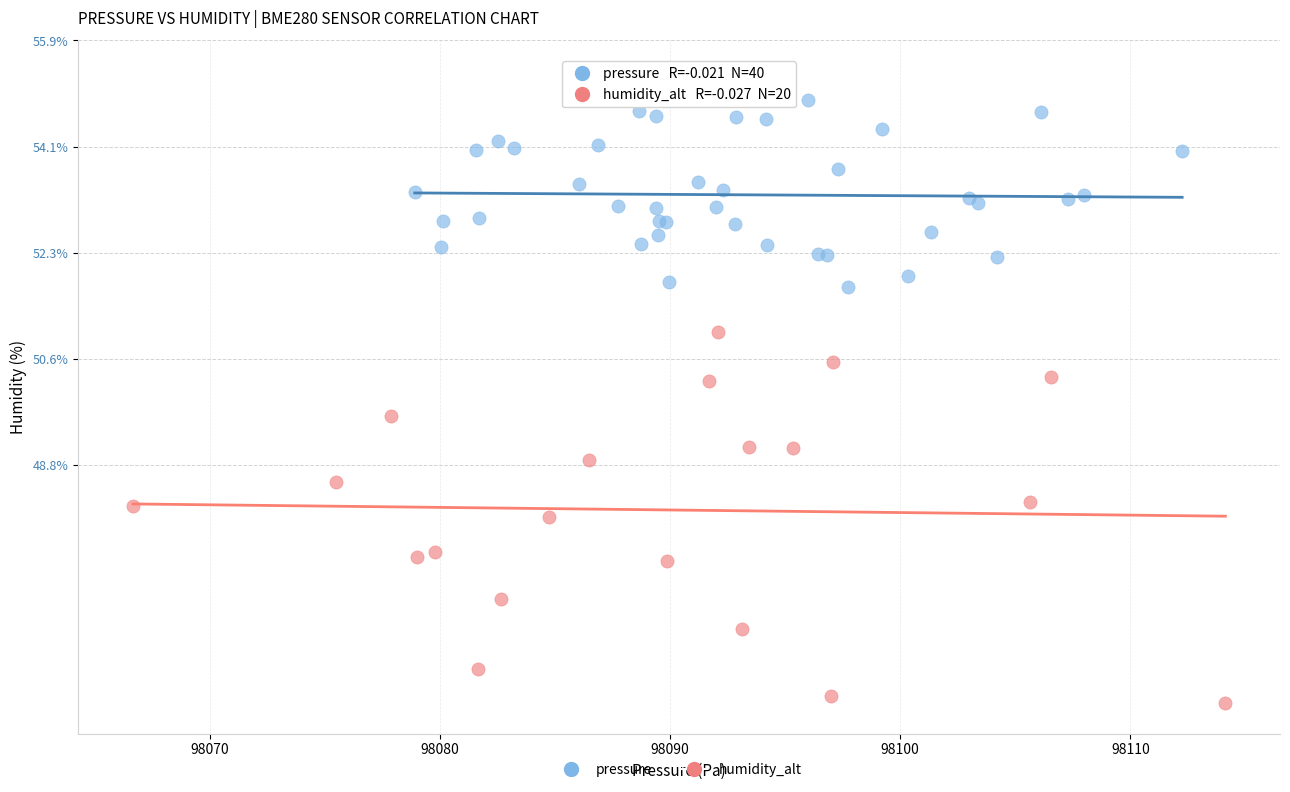

Which series reaches the maximum Y coordinate?

pressure